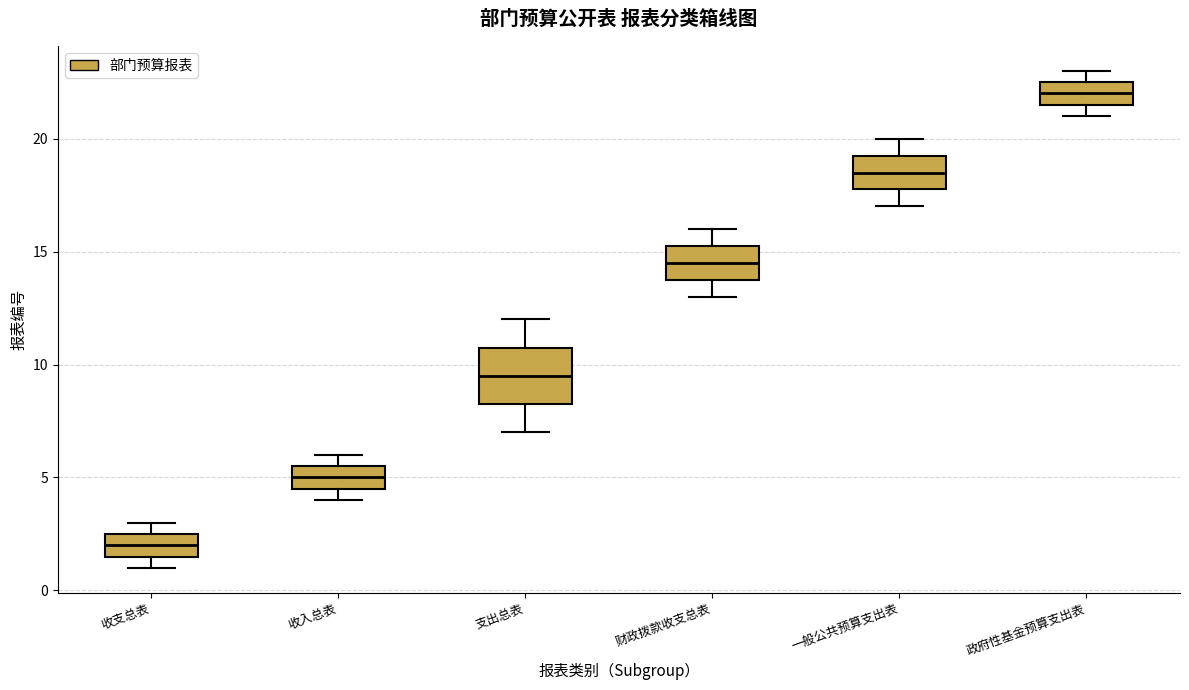

Where does the median line of the box for 收支总表 sit on the y-axis? The values are not printed on the chart, so give them approximately, as read against the axis.

2.0